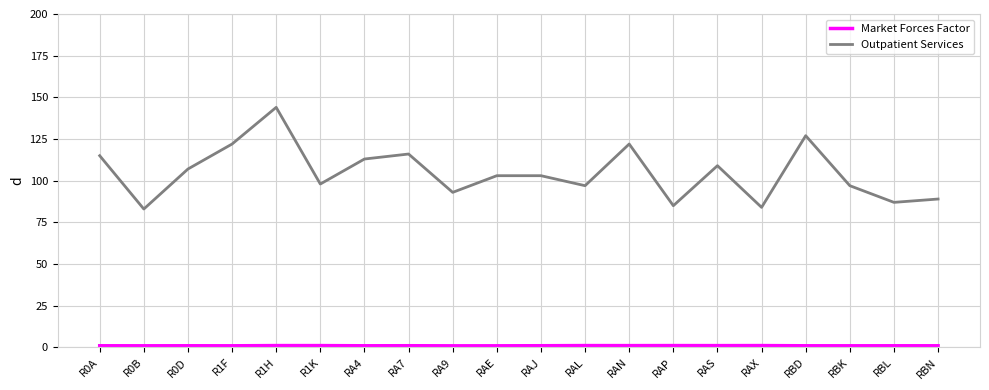

What is the minimum value shown in the chart?

0.9